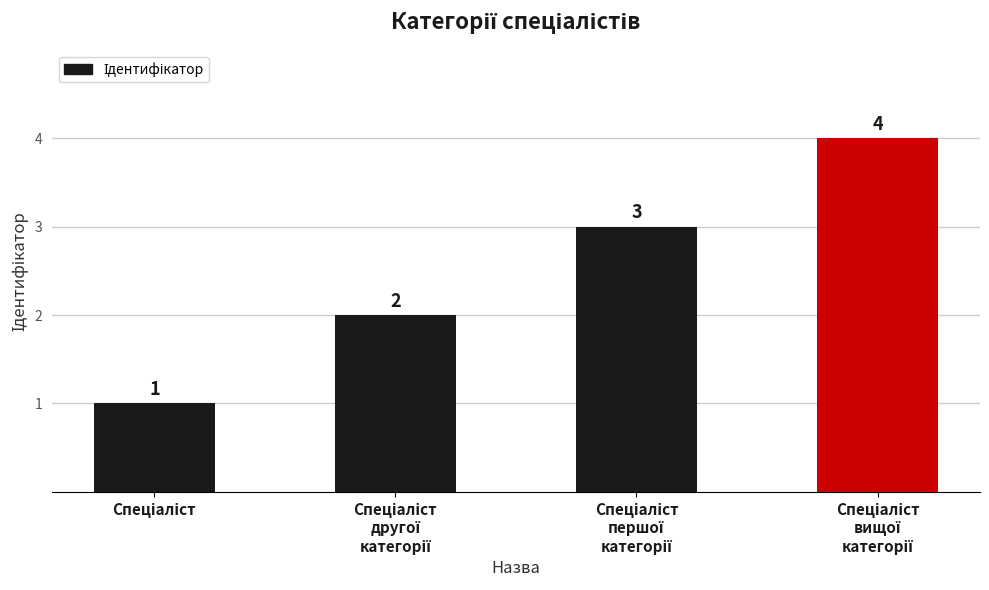

What is the difference between the maximum and minimum values?

3